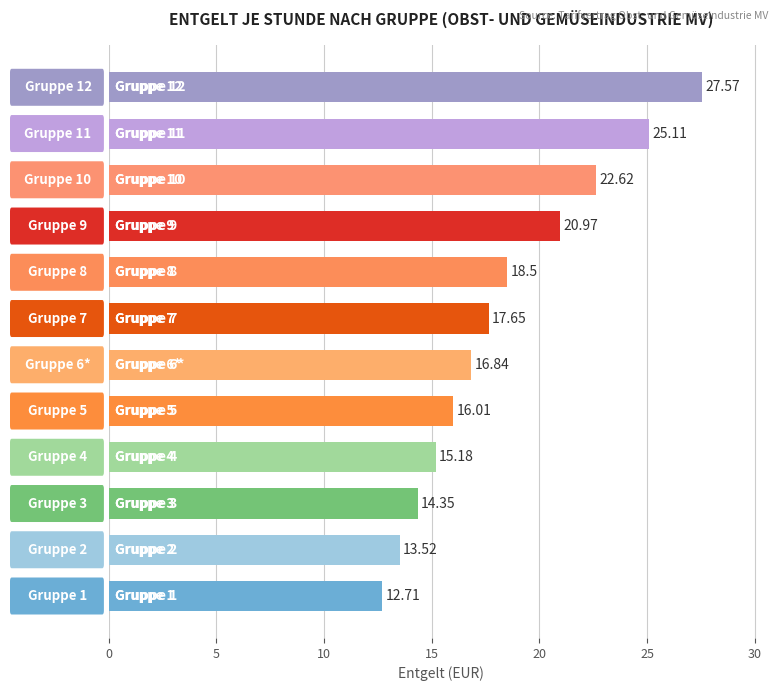

What is the sum of all values?

221.0